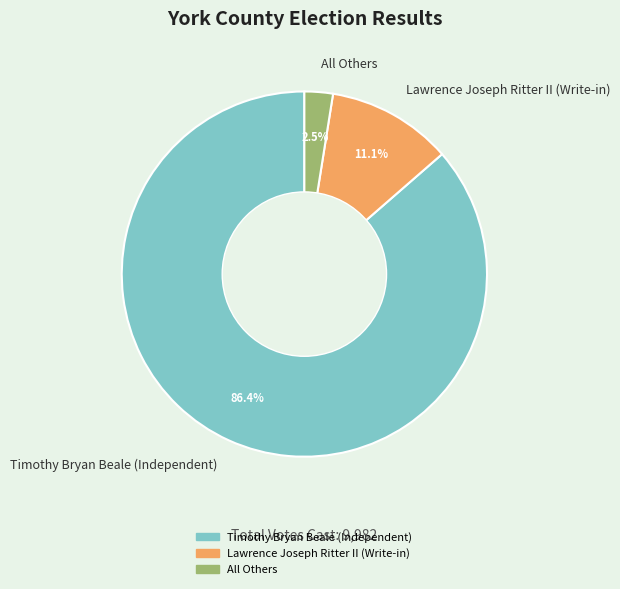

True or false: Lawrence Joseph Ritter II (Write-in) accounts for 11% of the total.

True